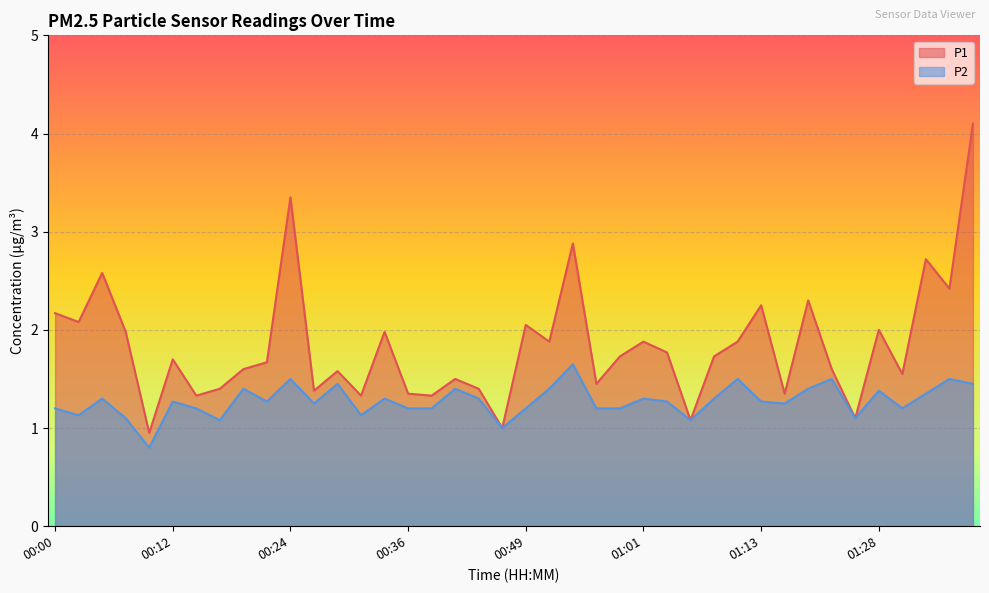

The value of P1 at 01:01 is 0.5. True or false?

False